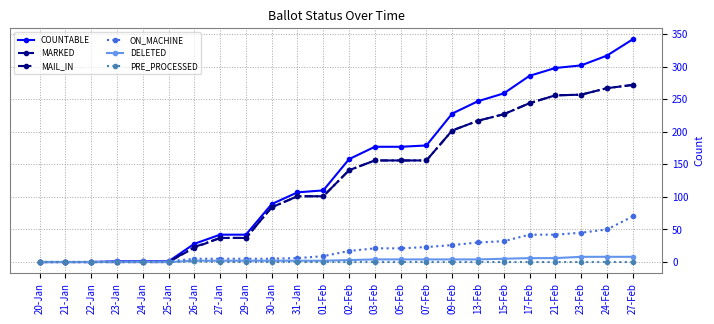

Which series has the largest total across all categories?

COUNTABLE